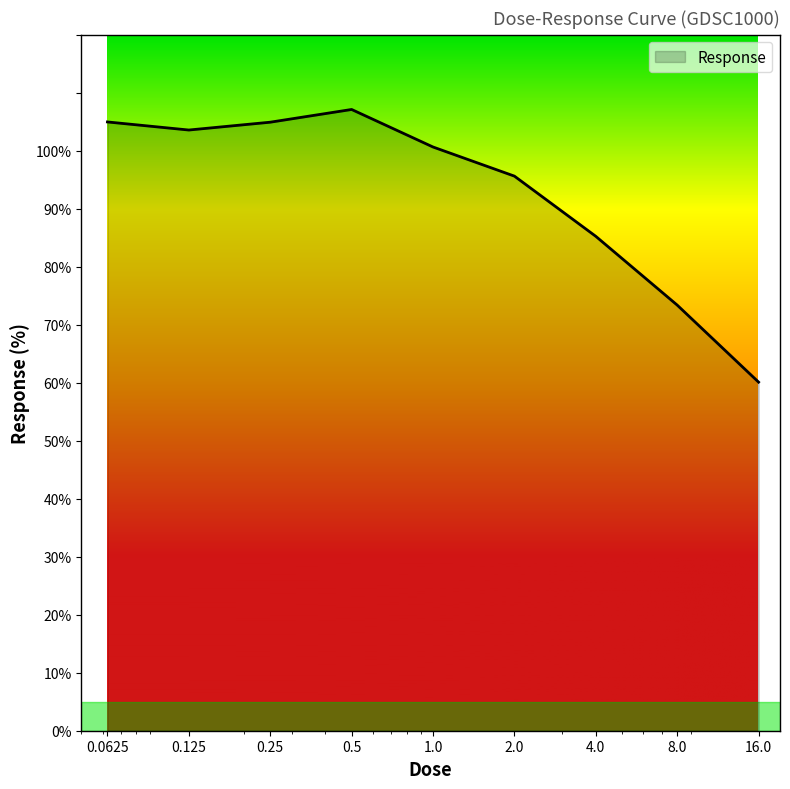

What is the difference between the maximum and minimum values?

47.0